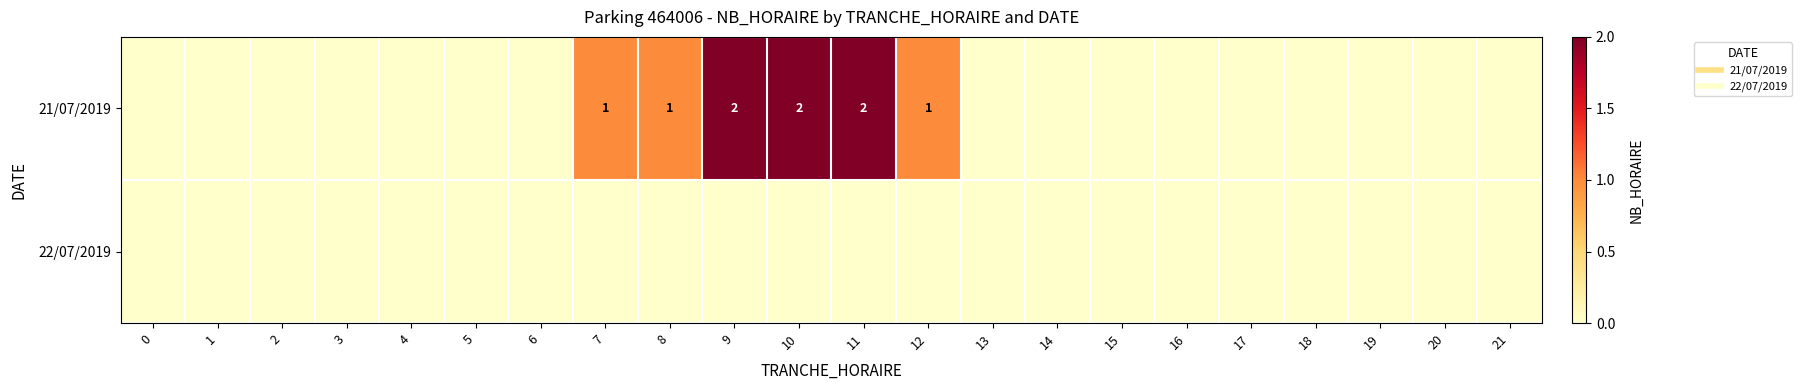

How many data points in 21/07/2019 are above 0?

6